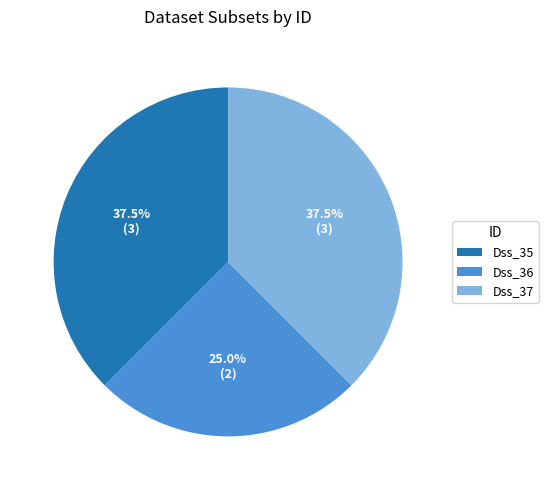

Approximately how many times larger is the value at Dss_37 compared to Dss_36?

1.5